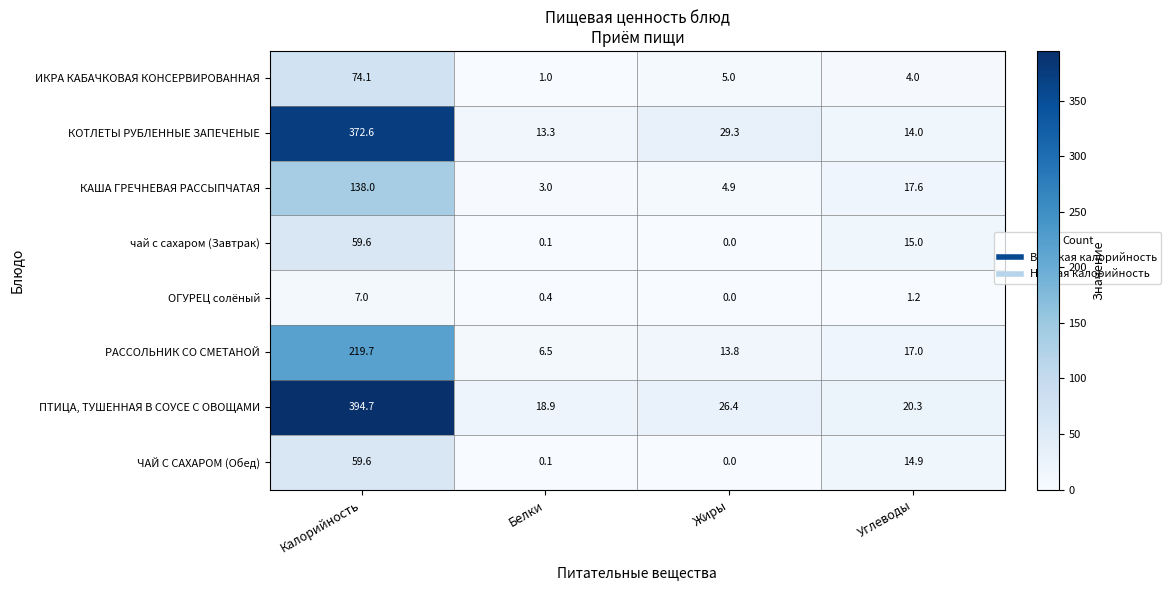

What is the difference between the highest and lowest values at Углеводы?

19.1